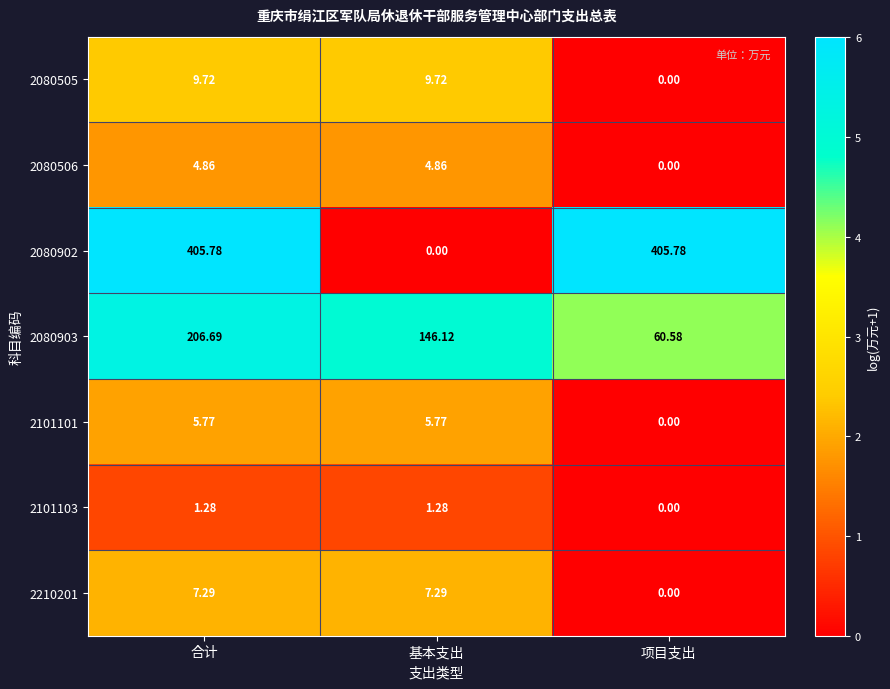

At which label does 2101103 first exceed 1?

合计